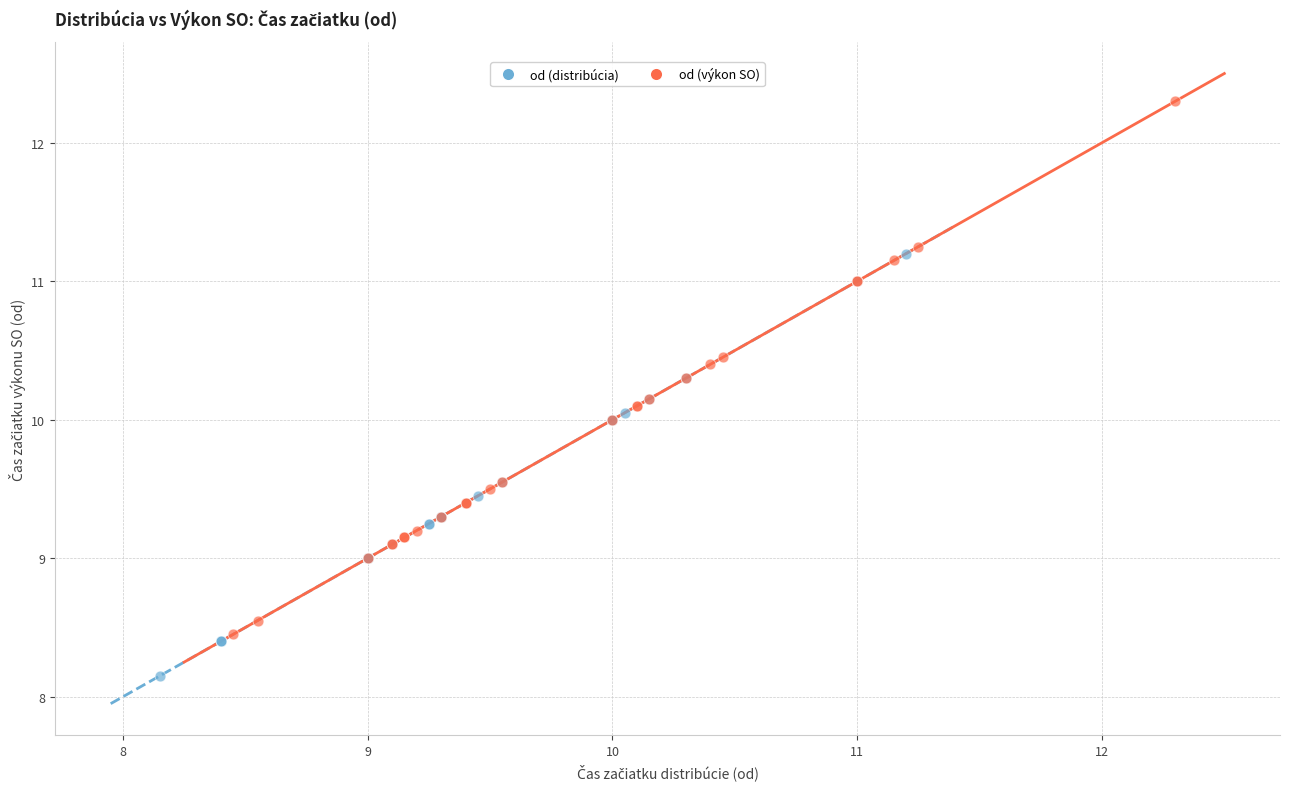

Which series contains the lowest Y value?

od (distribúcia)